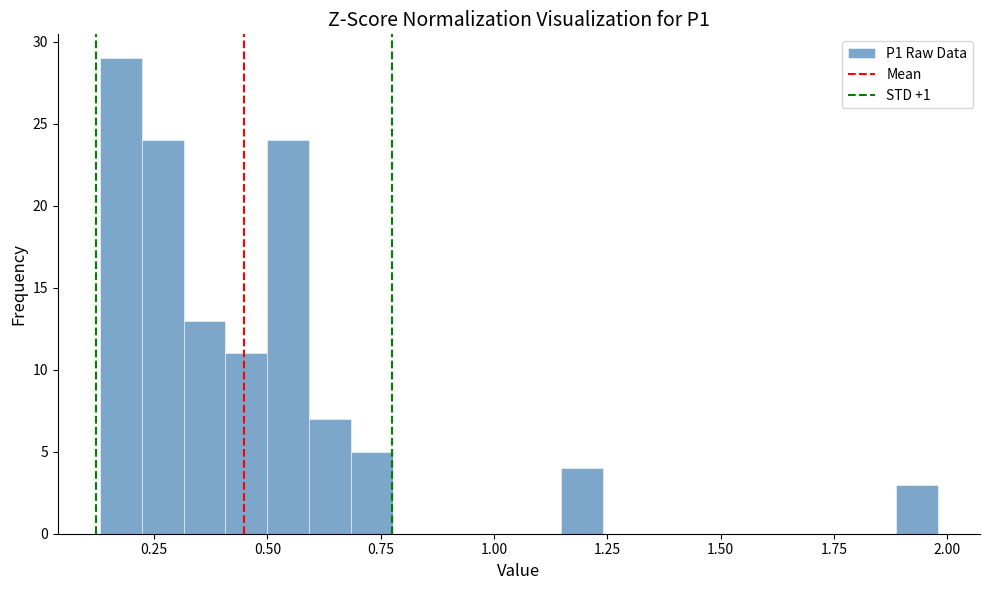

Around what value on the x-axis is the tallest bar? Give the approximate position of its centre, as read against the axis.

0.20